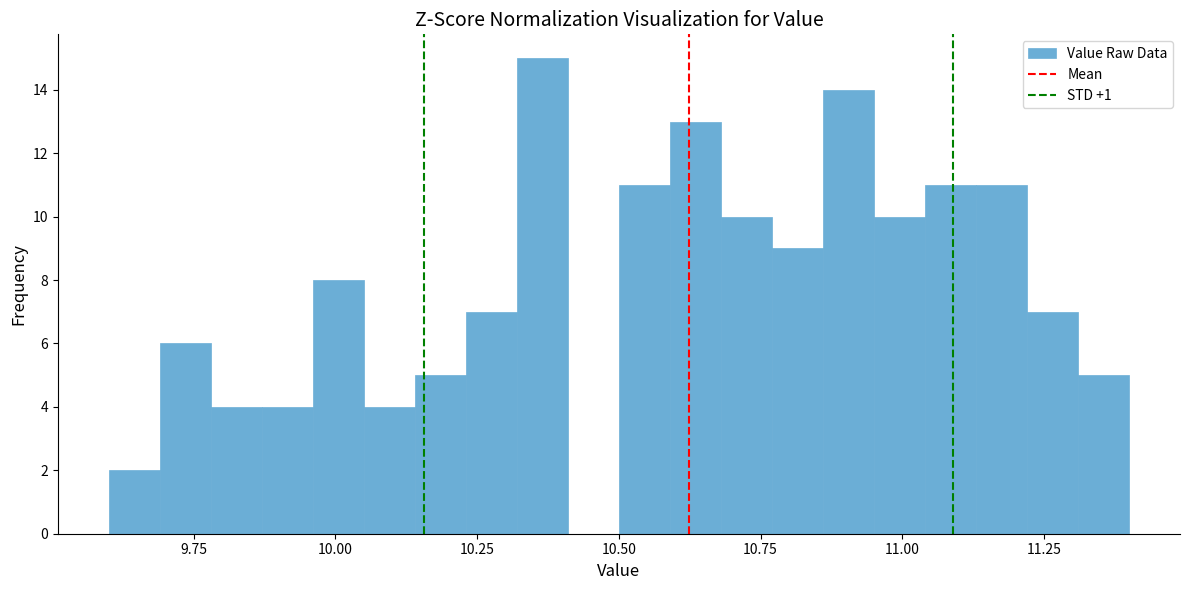

Around what value on the x-axis is the tallest bar? Give the approximate position of its centre, as read against the axis.

10.35